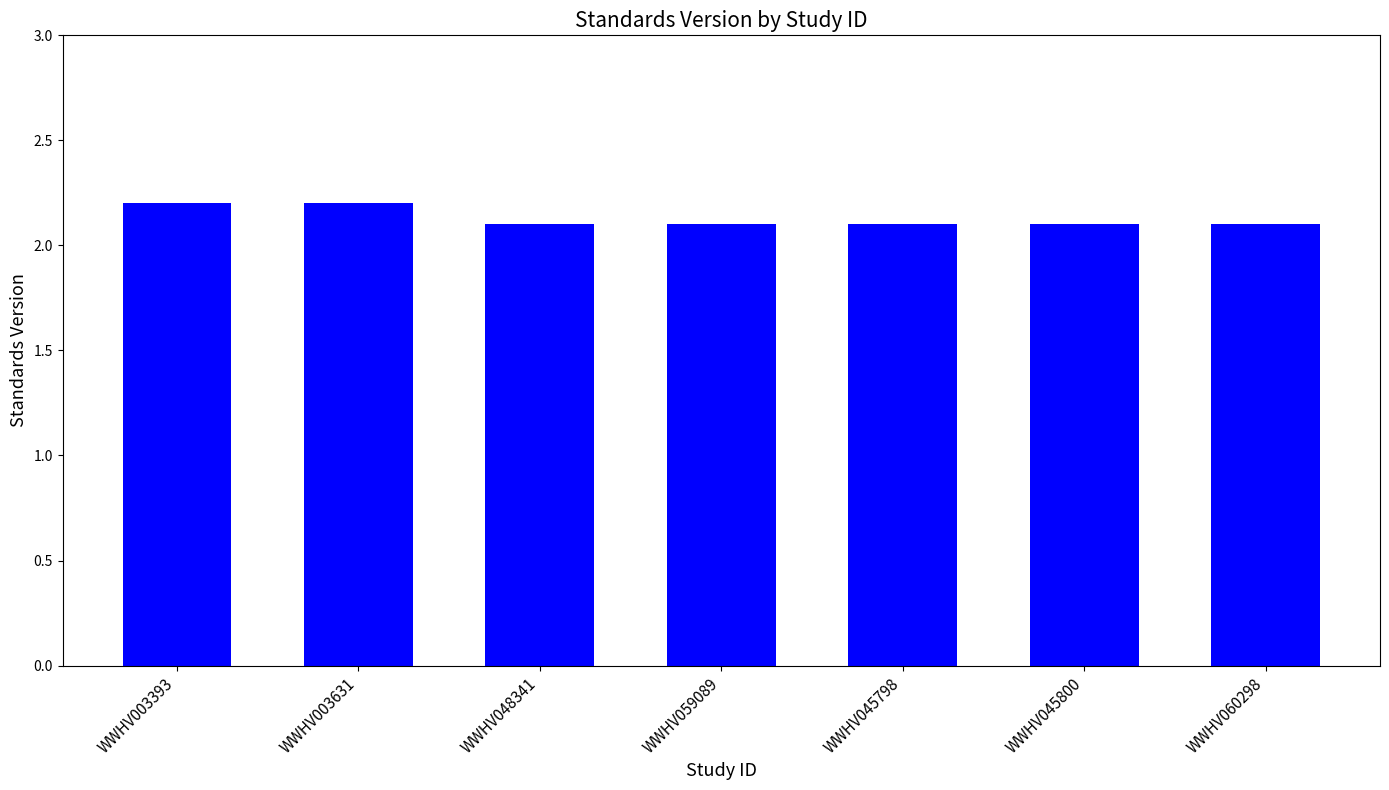

Which has a higher value, WWHV059089 or WWHV003631?

WWHV003631